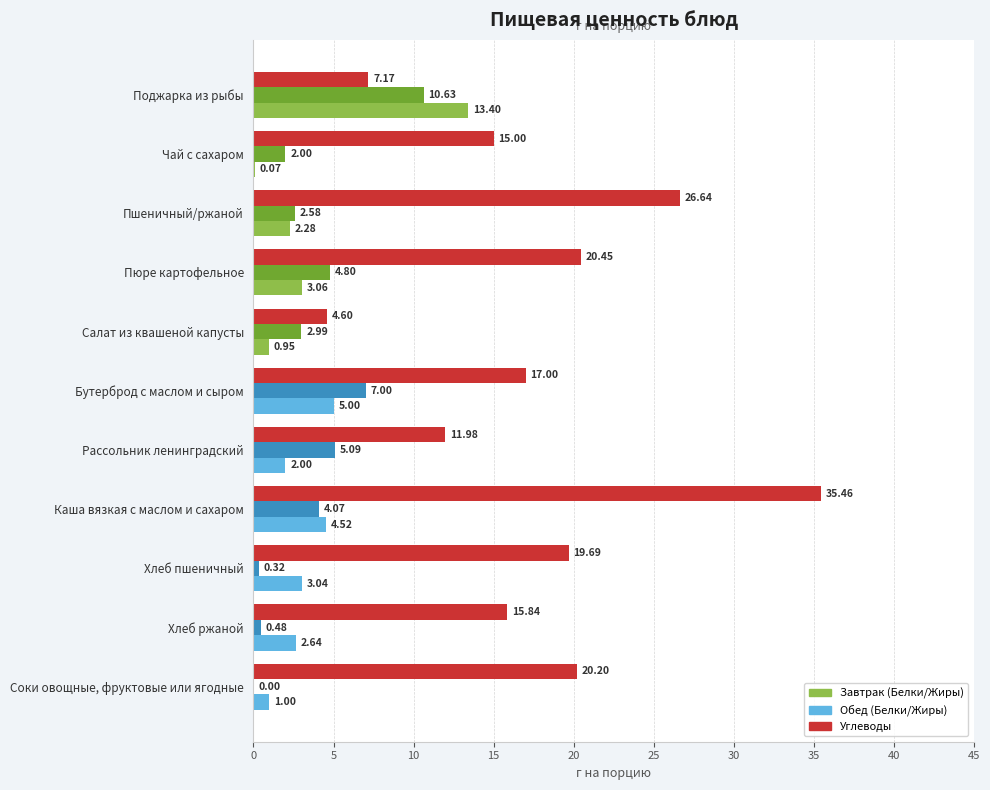

At which category does the chart reach its peak across all series?

Каша вязкая с маслом и сахаром